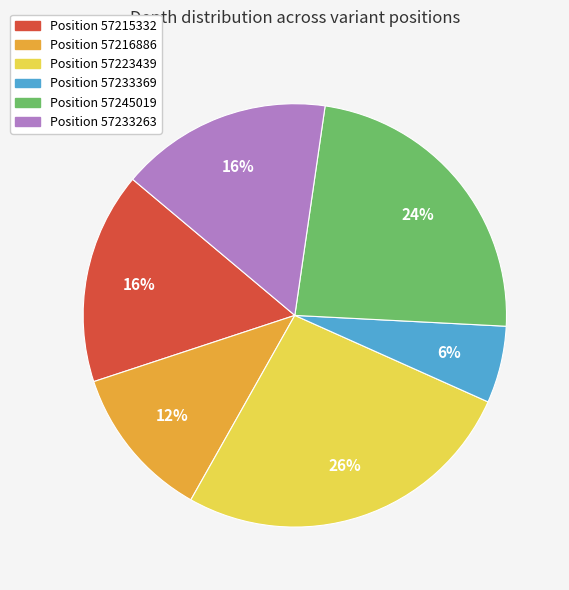

To the nearest percent, what is the average slice percentage?

17%